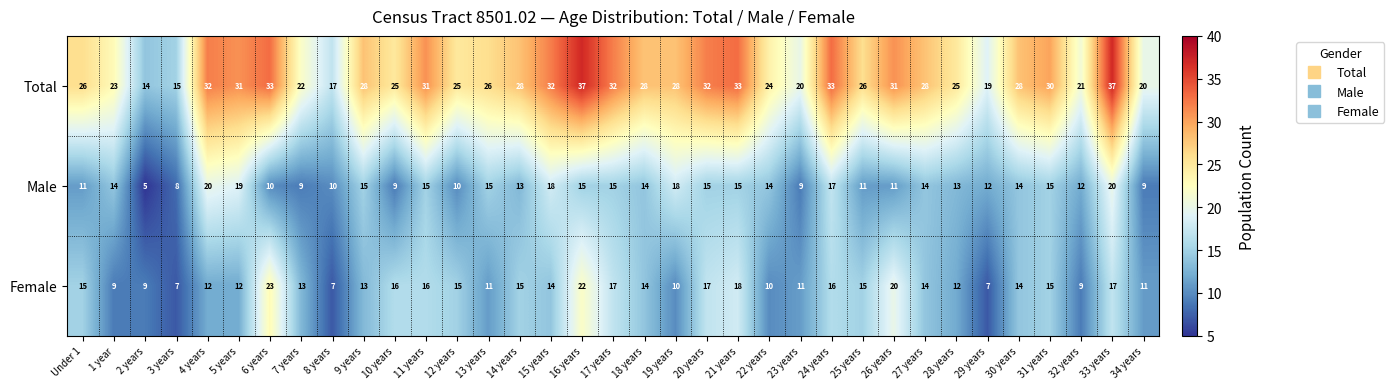

Rank the series by their maximum value, from lowest to highest.

Male, Female, Total